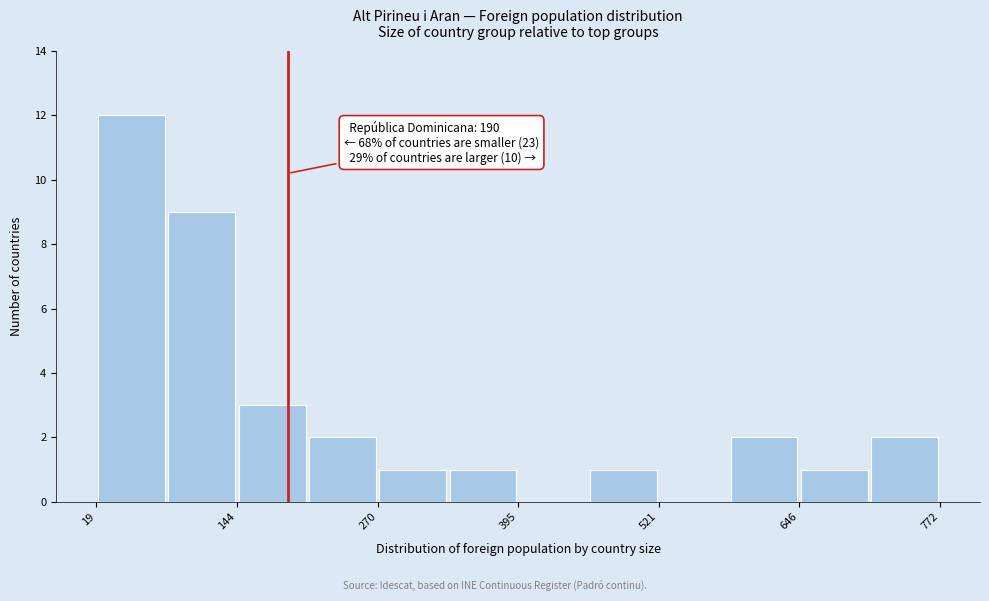

Read against the x-axis, roughly where is the centre of the tallest bar?

60